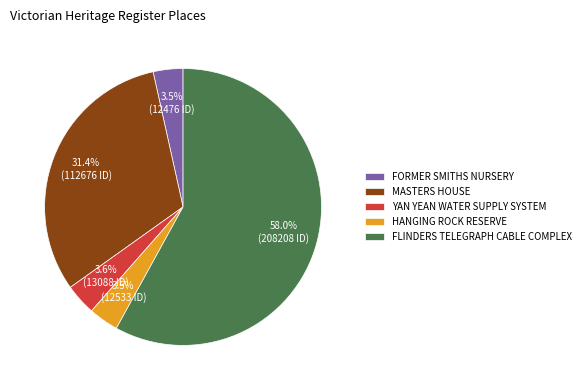

Between MASTERS HOUSE and HANGING ROCK RESERVE, which is larger?

MASTERS HOUSE